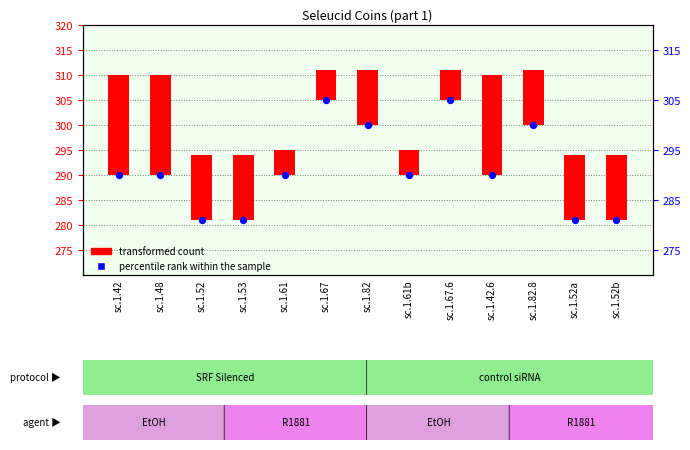

What are all the series names shown in the legend?

transformed count, percentile rank within the sample